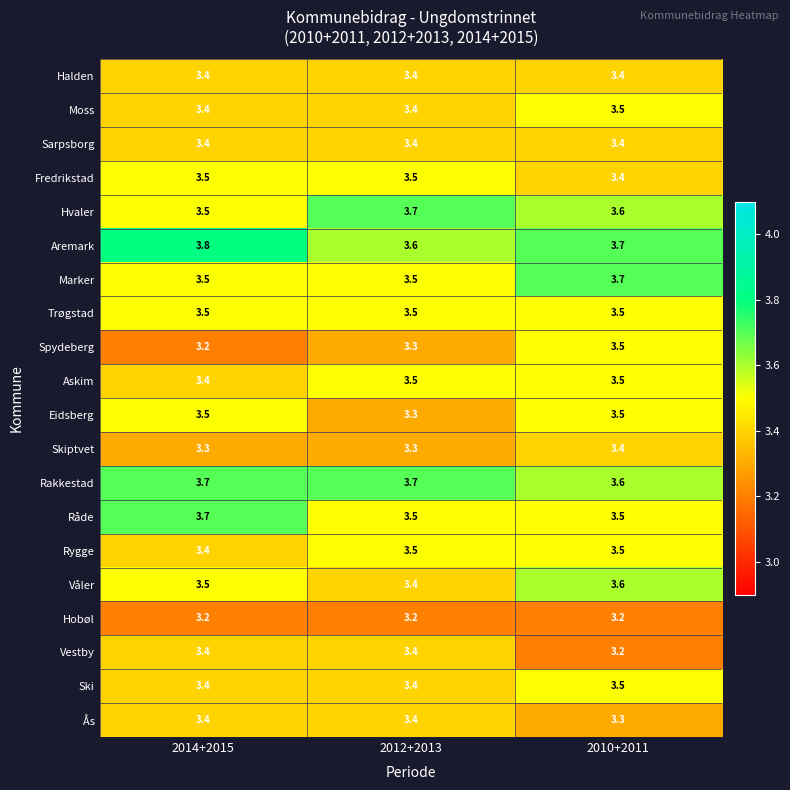

The Spydeberg series shows 3.2 at 2014+2015. True or false?

True